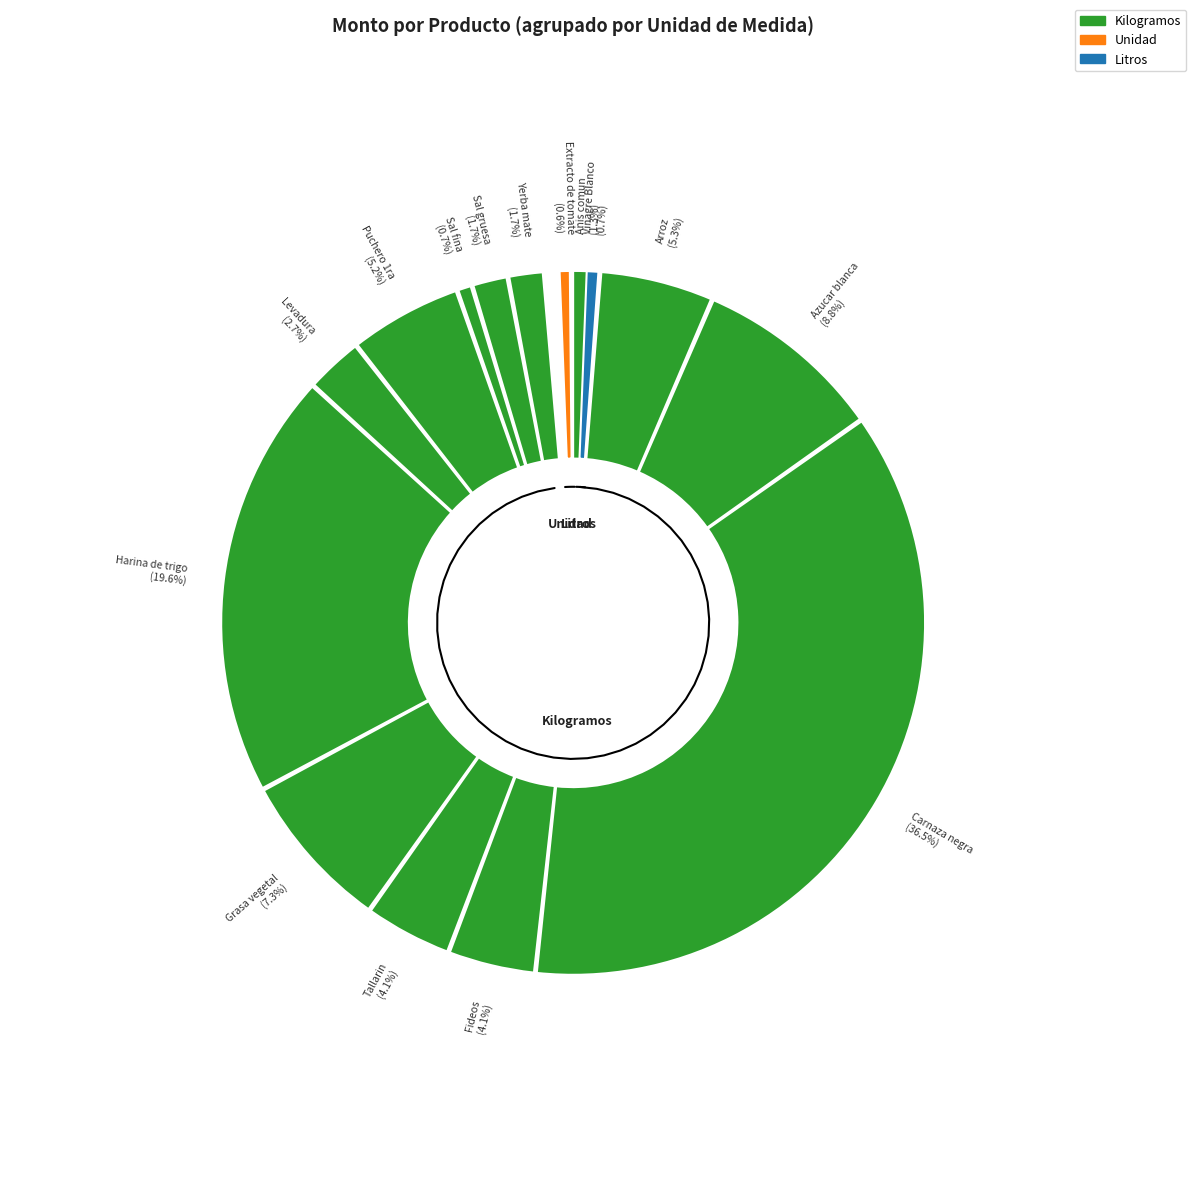

What percentage is NOT represented by Harina de trigo?

80.4%